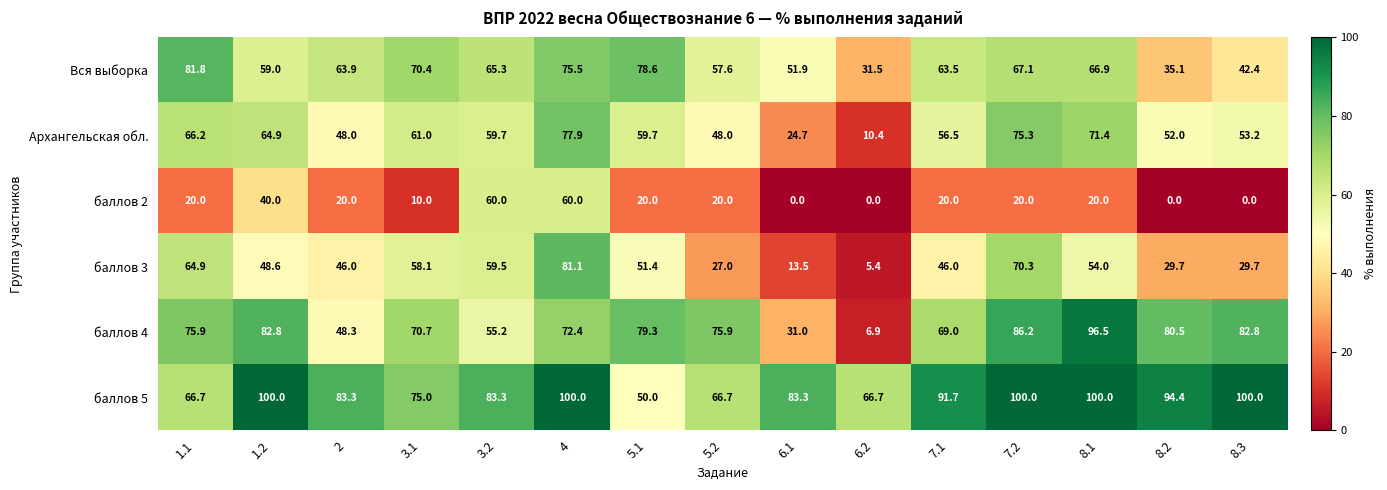

How many distinct data groups are displayed?

6